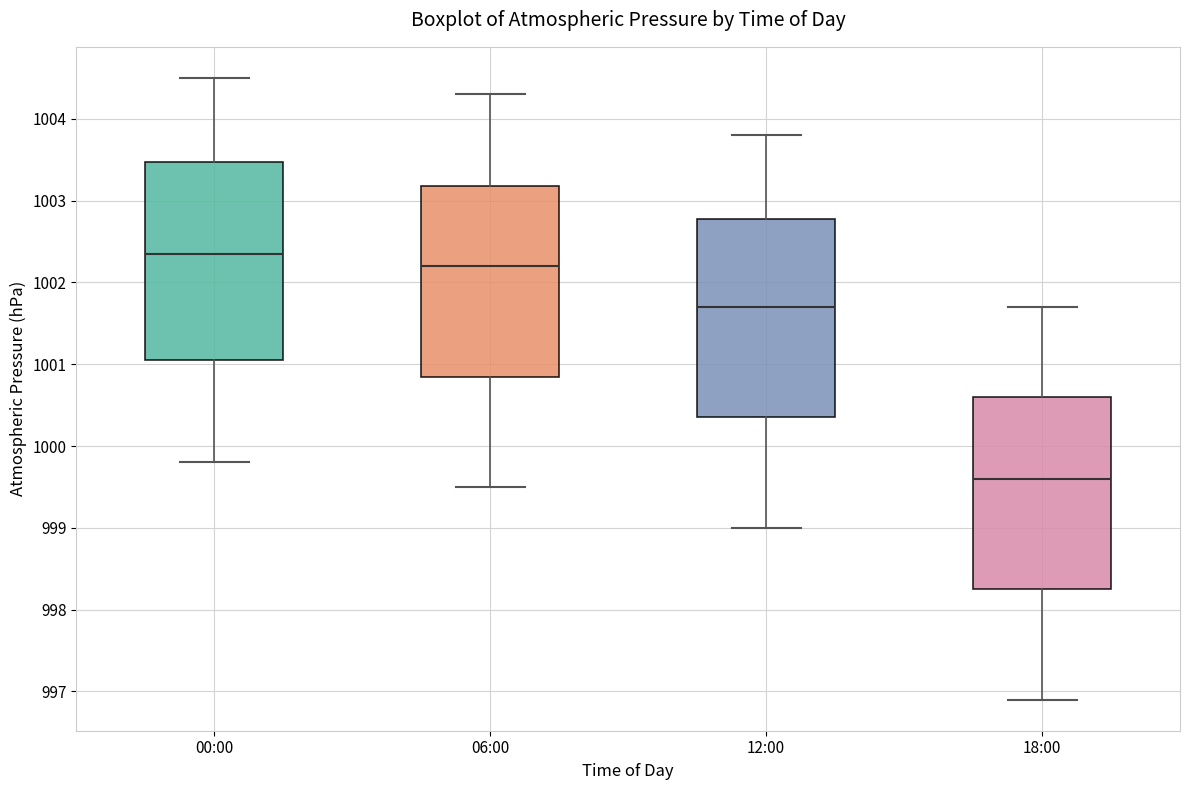

Reading left to right, read every box against the y-axis: the position of its median line, the range the box covers, and the ends of its whiskers. The values are not printed on the chart, so give them approximately, as read against the axis.

00:00: median 1002.4, box 1001.1 to 1003.5, whiskers 999.8 to 1004.5
06:00: median 1002.2, box 1000.9 to 1003.2, whiskers 999.5 to 1004.3
12:00: median 1001.7, box 1000.4 to 1002.8, whiskers 999.0 to 1003.8
18:00: median 999.6, box 998.3 to 1000.6, whiskers 996.9 to 1001.7